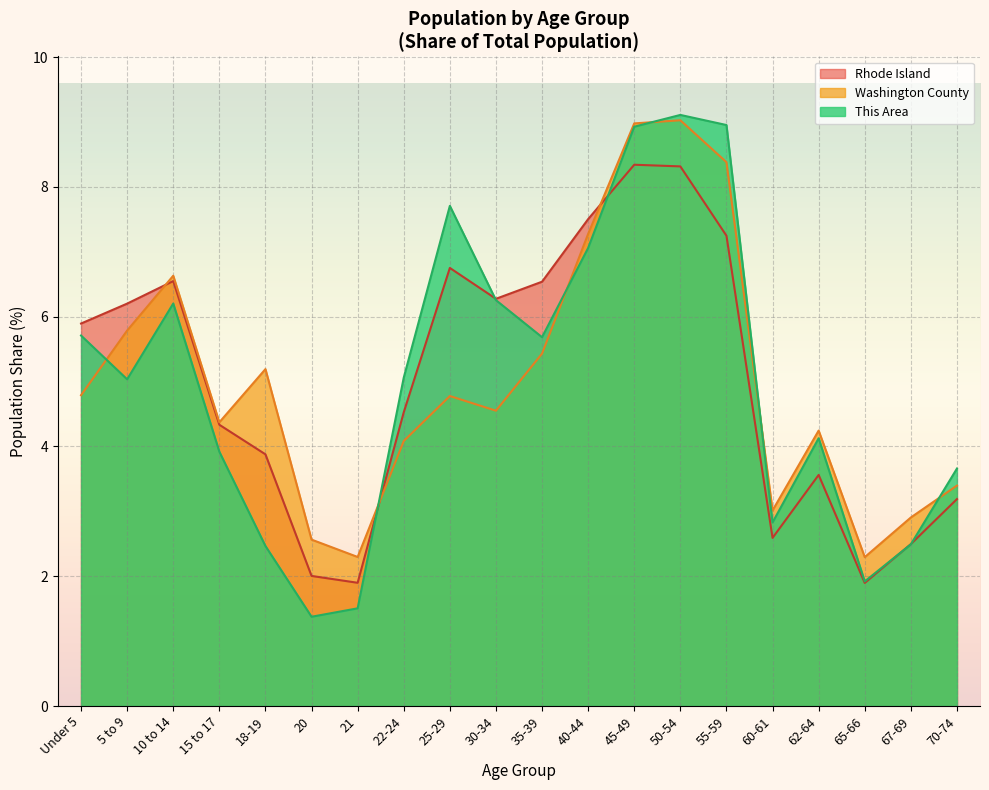

The This Area series shows 4.5 at 25-29. True or false?

False